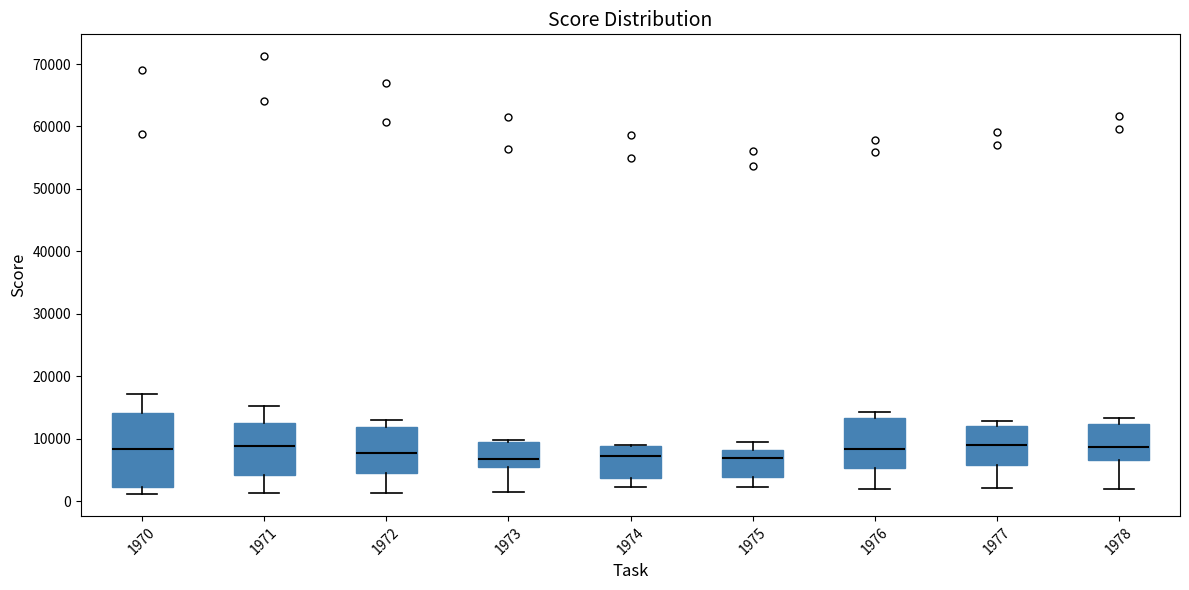

Where is the upper edge of the box at x = 1973 on the y-axis? The values are not printed on the chart, so give them approximately, as read against the axis.

10000